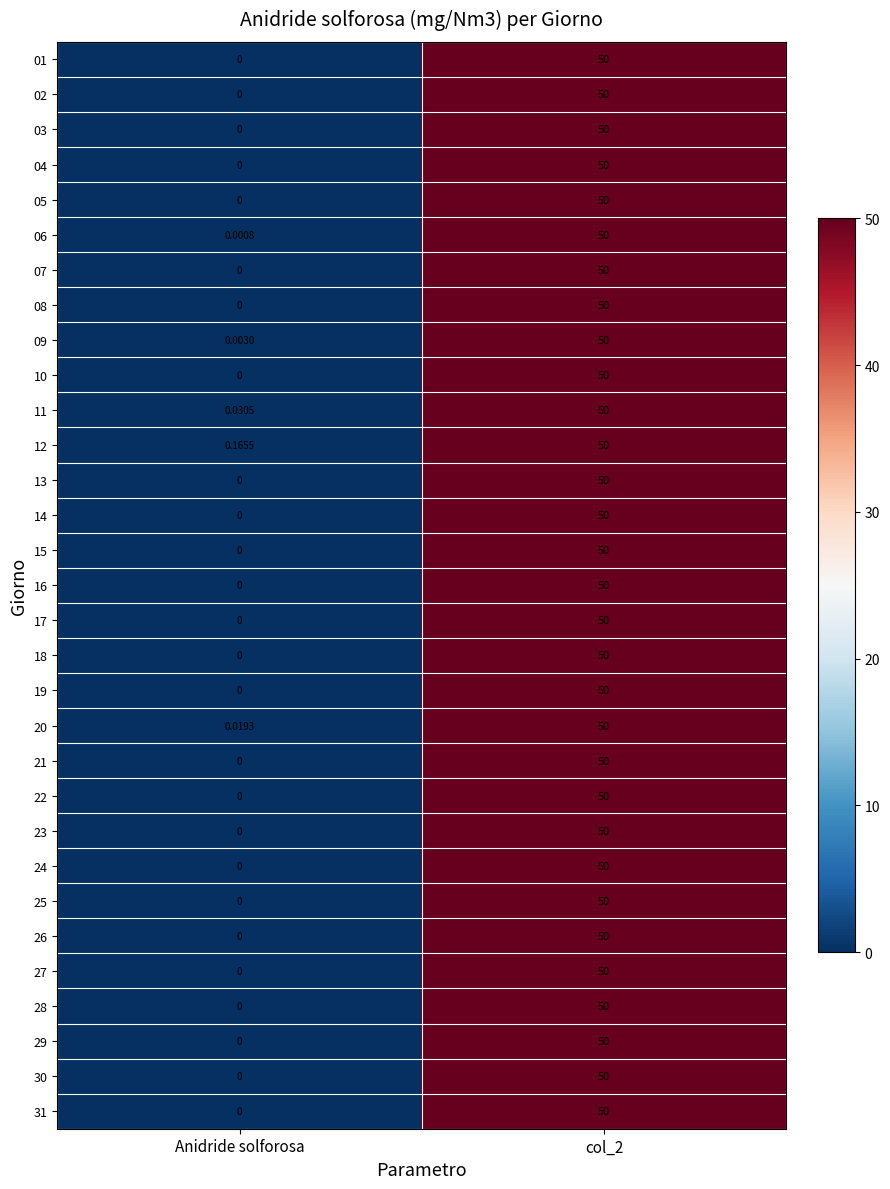

Where is 06 nearest to the value 25?

Anidride solforosa